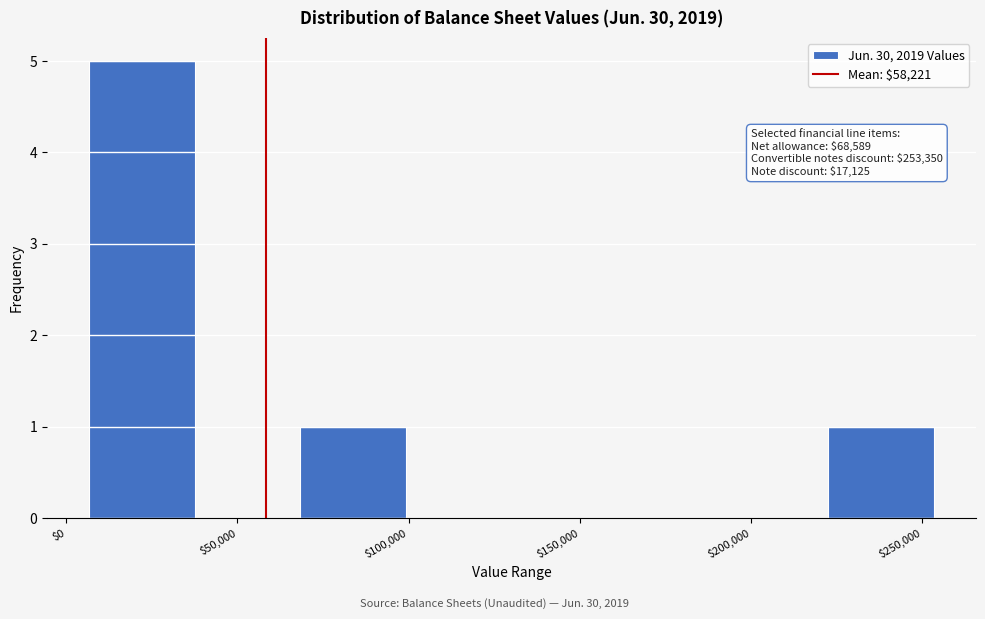

Which range on the x-axis has the tallest bar?

5000 to 40000